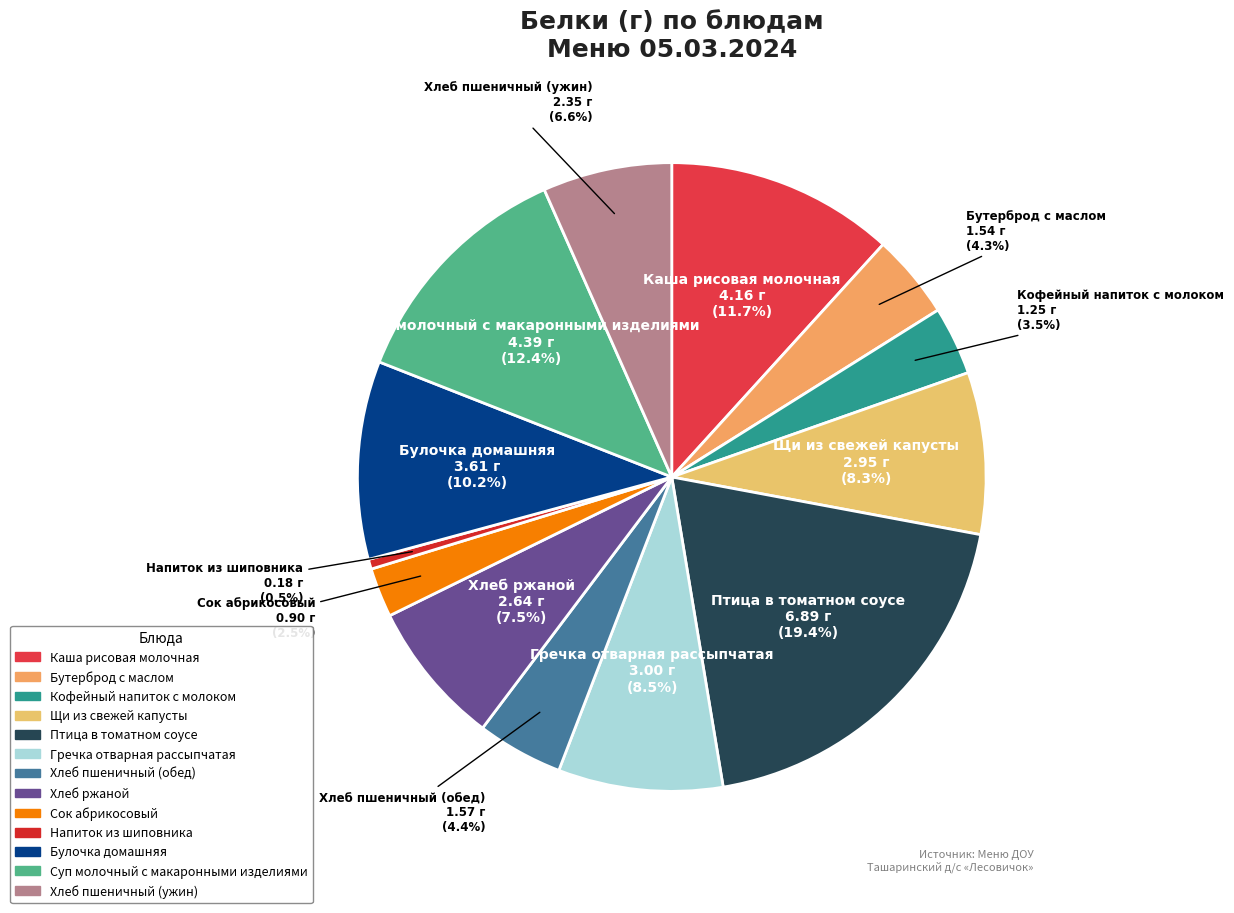

Approximately how many times larger is the value at Щи из свежей капусты compared to Гречка отварная рассыпчатая?

1.0